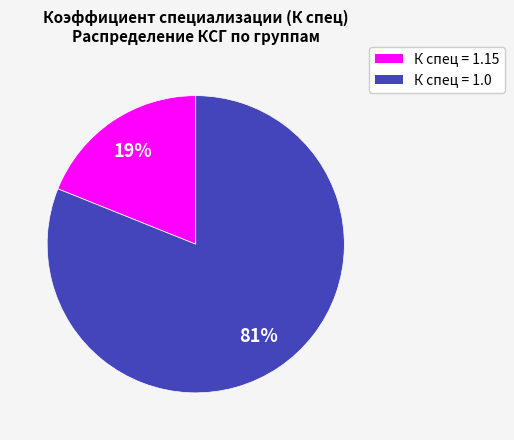

Which category has the smallest portion of the pie?

К спец = 1.15